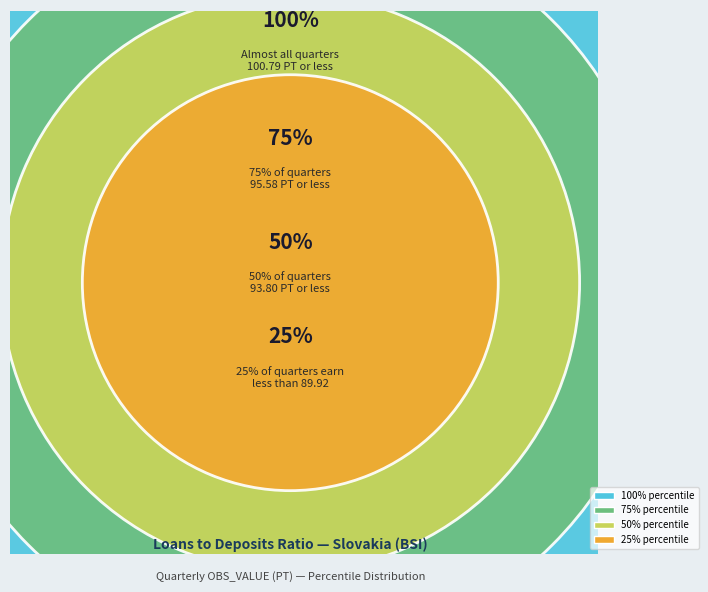

Is there a majority slice in this chart?

No